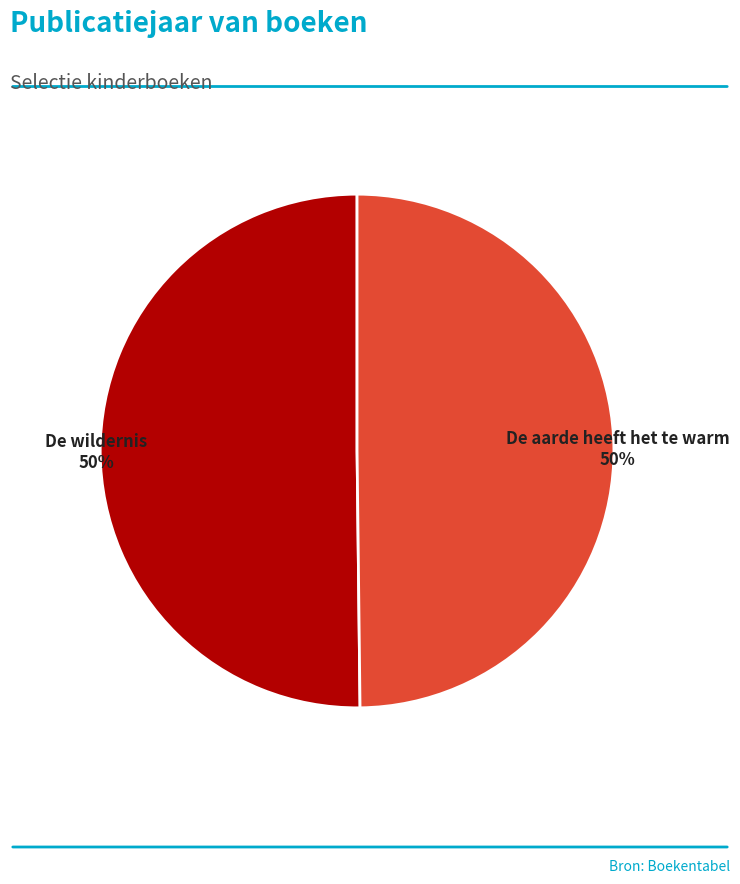

How many segments does this pie chart have?

2